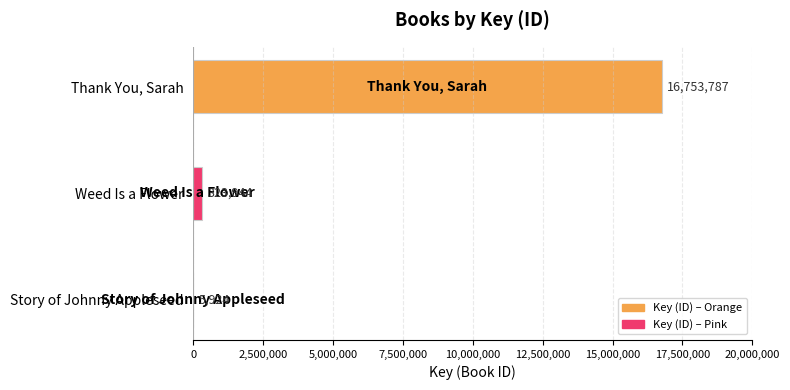

What is the ratio of the value at Thank You, Sarah to the value at Weed Is a Flower?

51.7